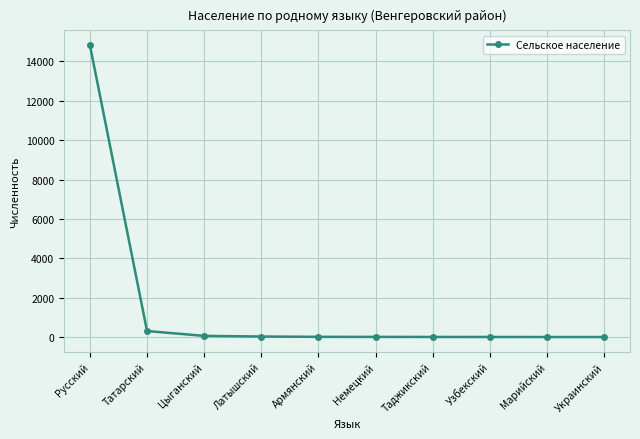

How many distinct data groups are displayed?

1